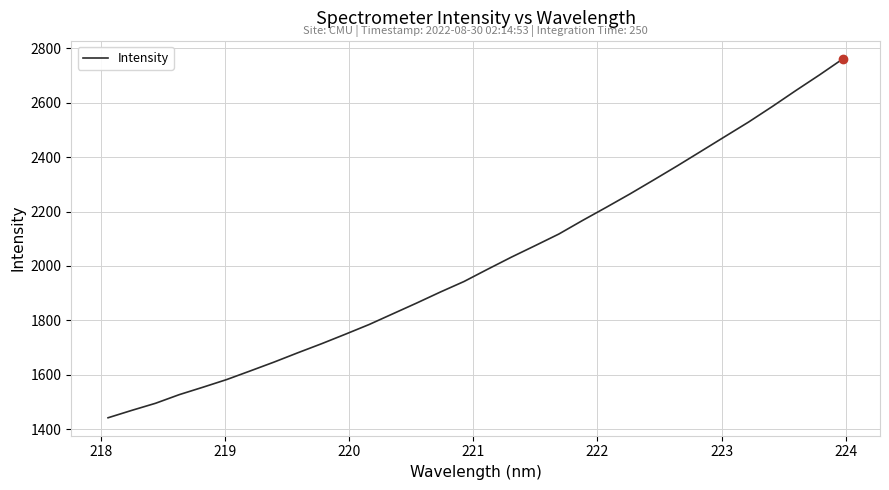

What is the greatest value displayed?

2762.3